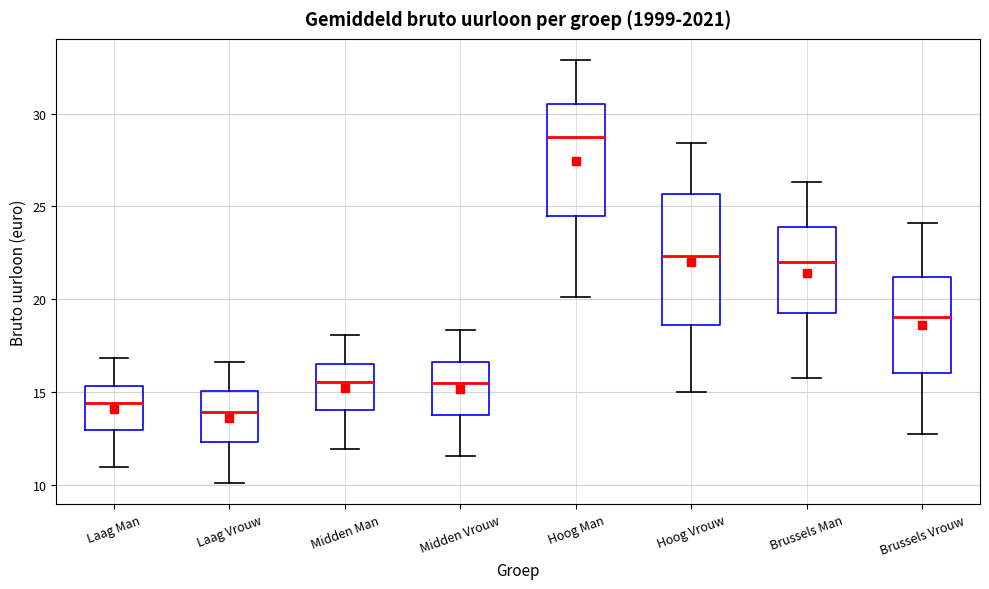

Comparing the boxes themselves (not the whiskers), which one is the tallest?

Hoog Vrouw